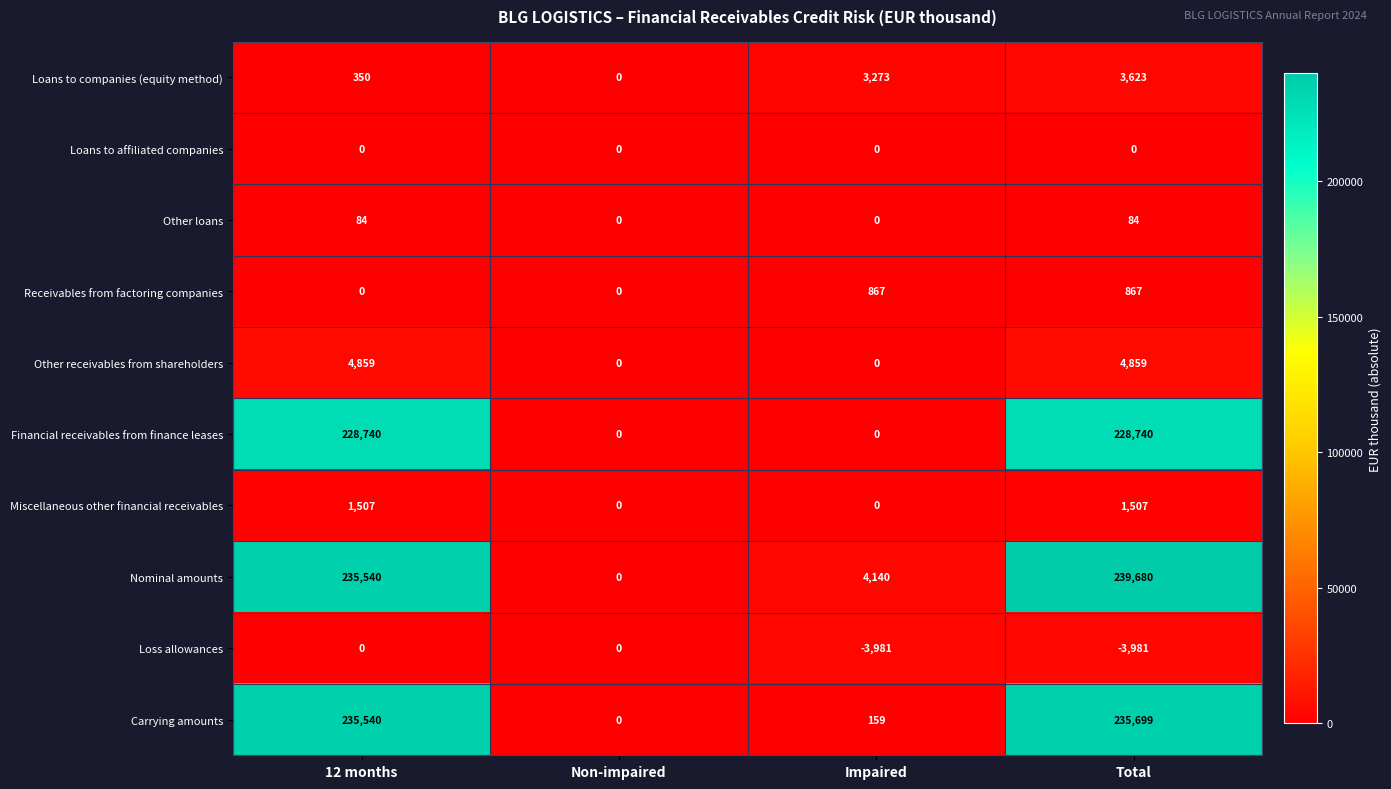

True or false: Nominal amounts has a value of 128996 at Non-impaired.

False